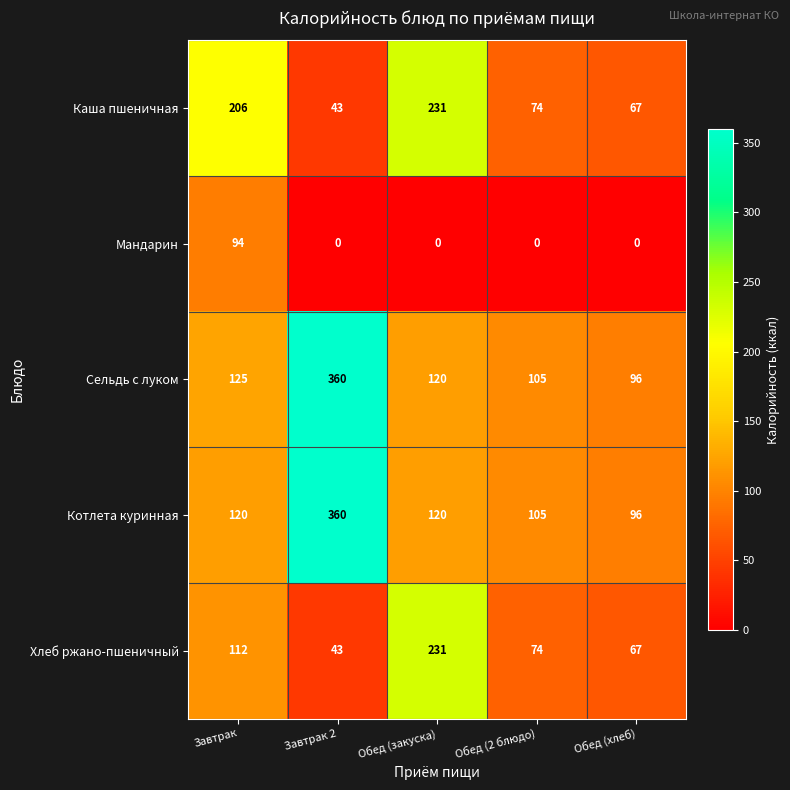

What is the spread (max minus min) of values at Обед (закуска)?

231